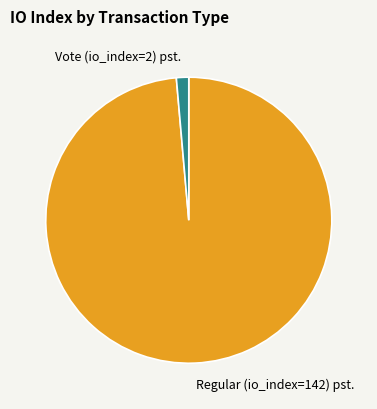

Rank the categories by value from highest to lowest.

Regular (io_index=142), Vote (io_index=2)